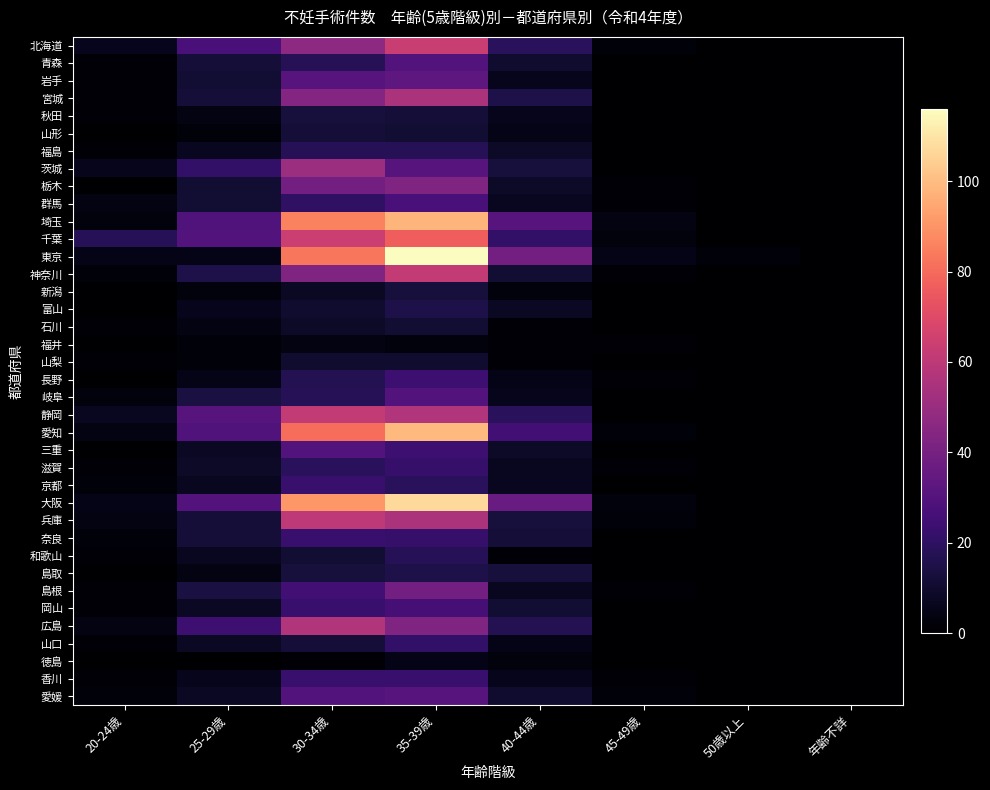

At how many categories does at least one series exceed 63?

2